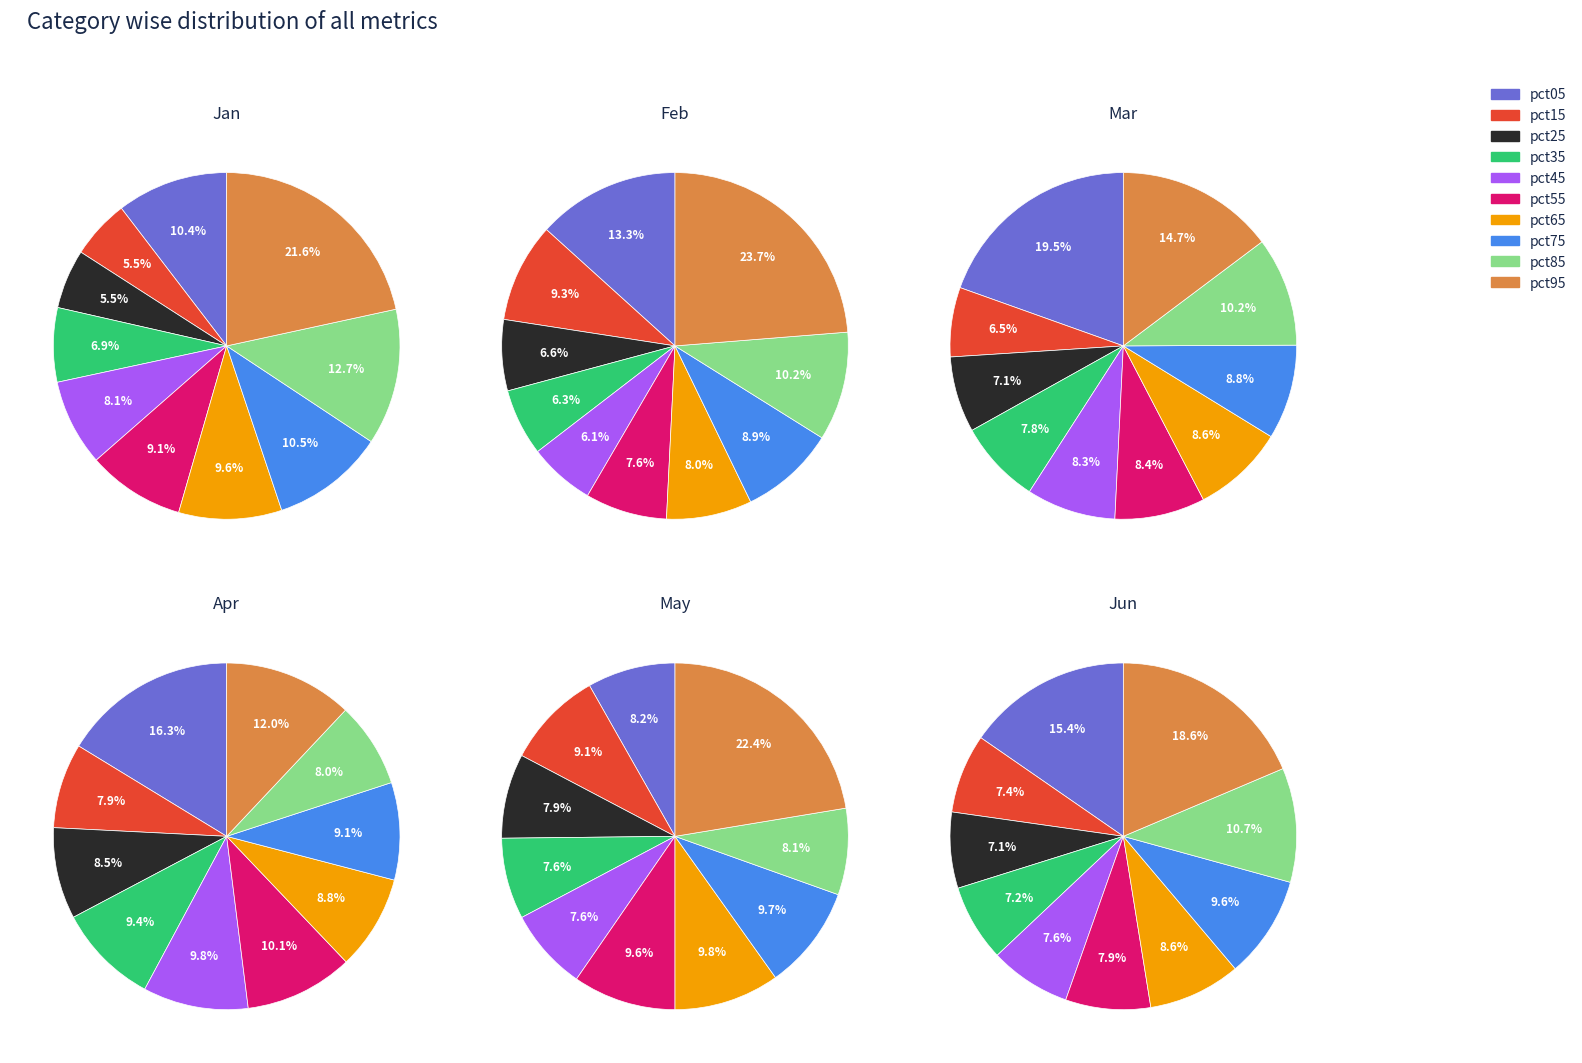

The pct35 slice represents 15% of the pie. True or false?

False